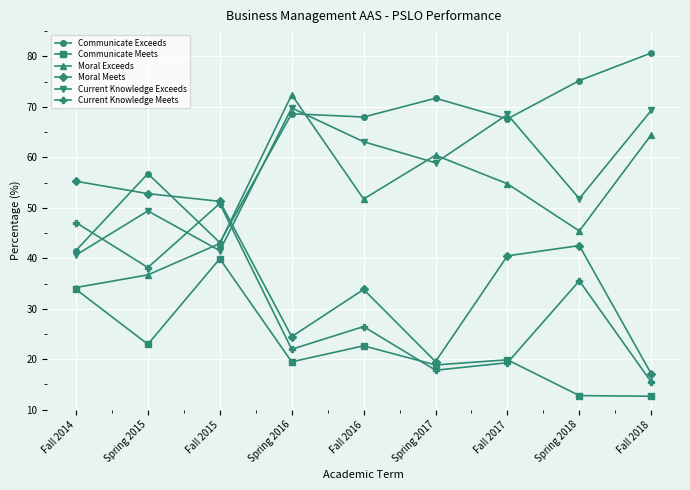

True or false: Current Knowledge Exceeds has more than 1 interior local peaks.

True